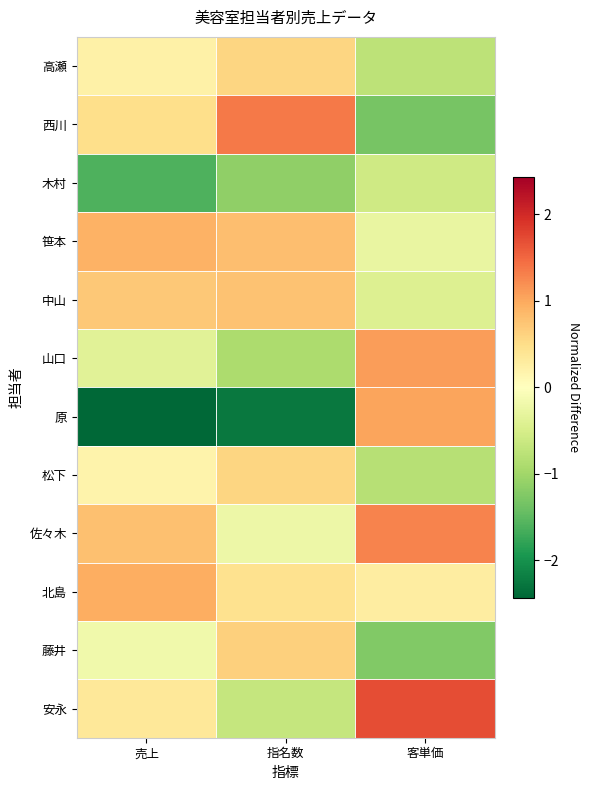

What is the maximum value shown in the chart?

1.7